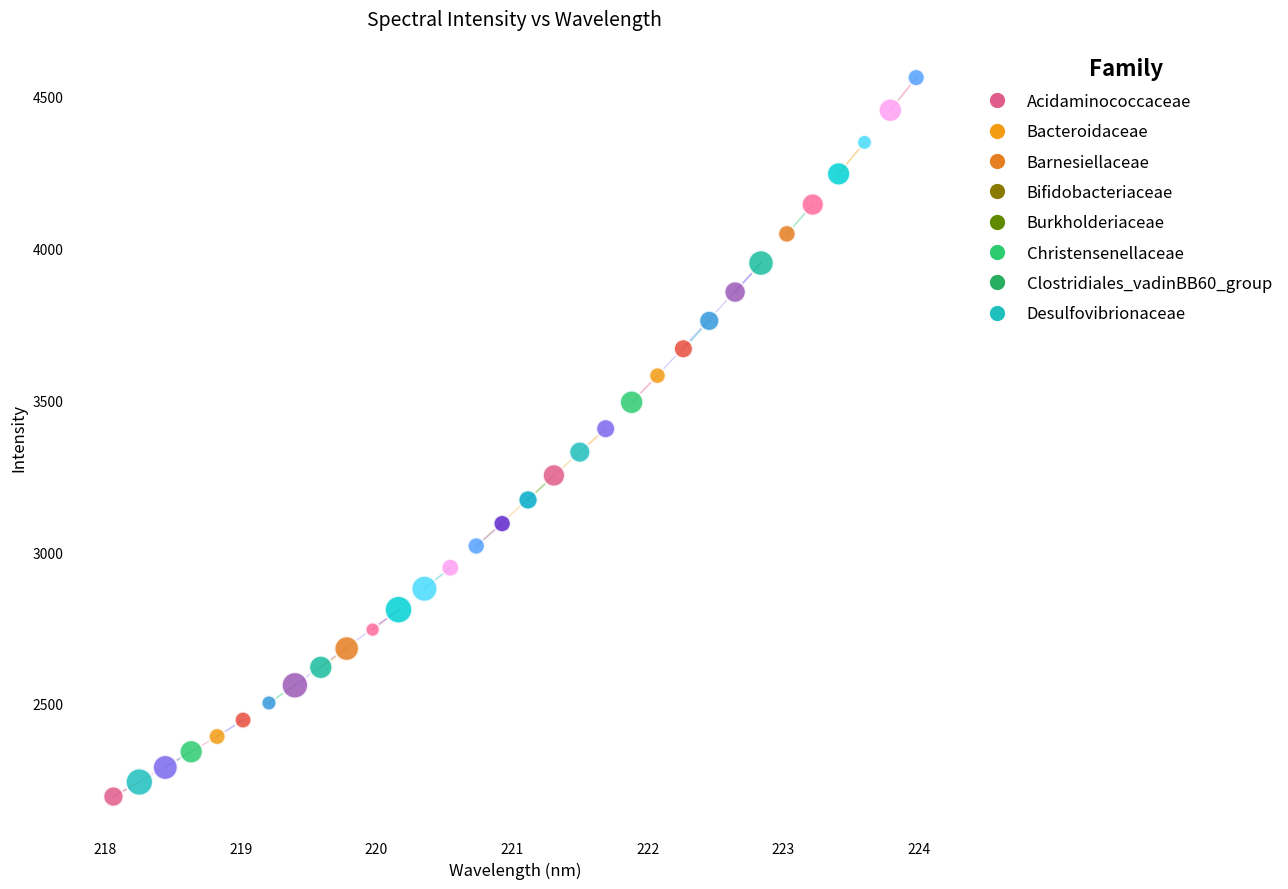

What is the range of X values (max minus min)?

5.9